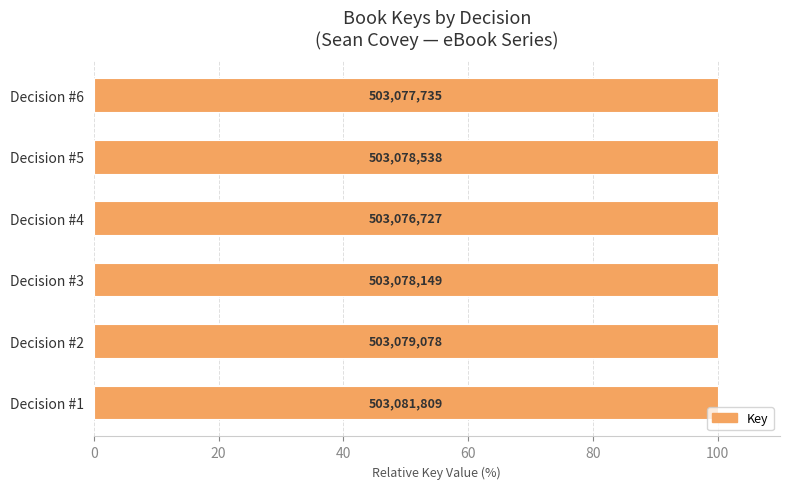

How many bars are there in total?

6